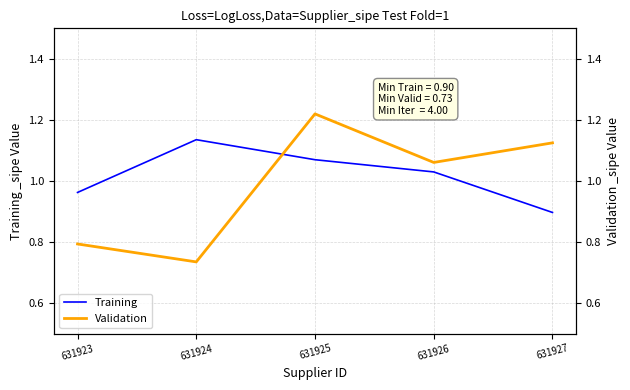

Reading left to right, transcribe all the data shown in this chart.

Training: 1.0	1.1	1.1	1.0	0.9
Validation: 0.8	0.7	1.2	1.1	1.1